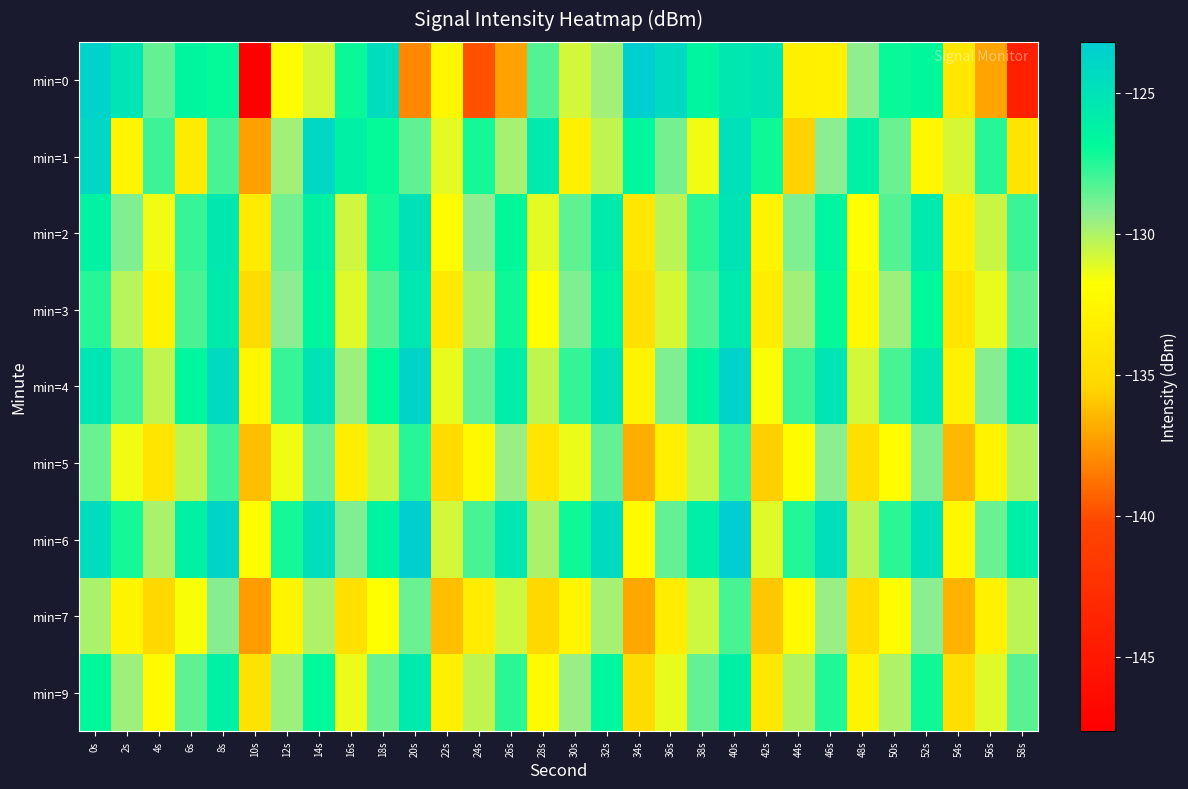

List the series in order of their peak value, lowest first.

min=7, min=5, min=9, min=3, min=2, min=1, min=4, min=0, min=6